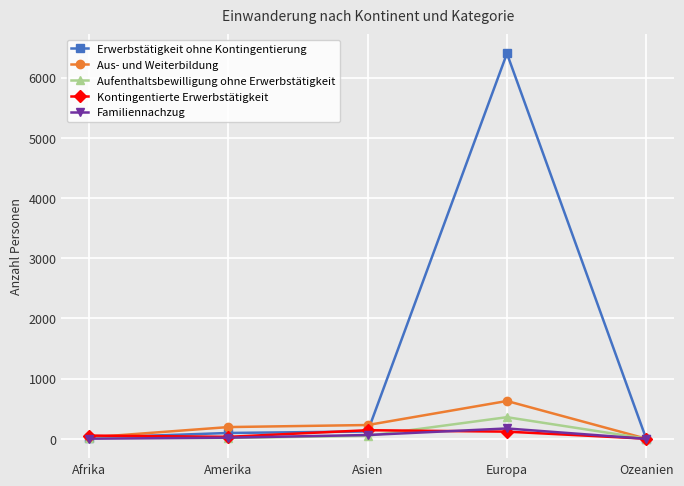

Where is Kontingentierte Erwerbstätigkeit nearest to the value 73?

Afrika